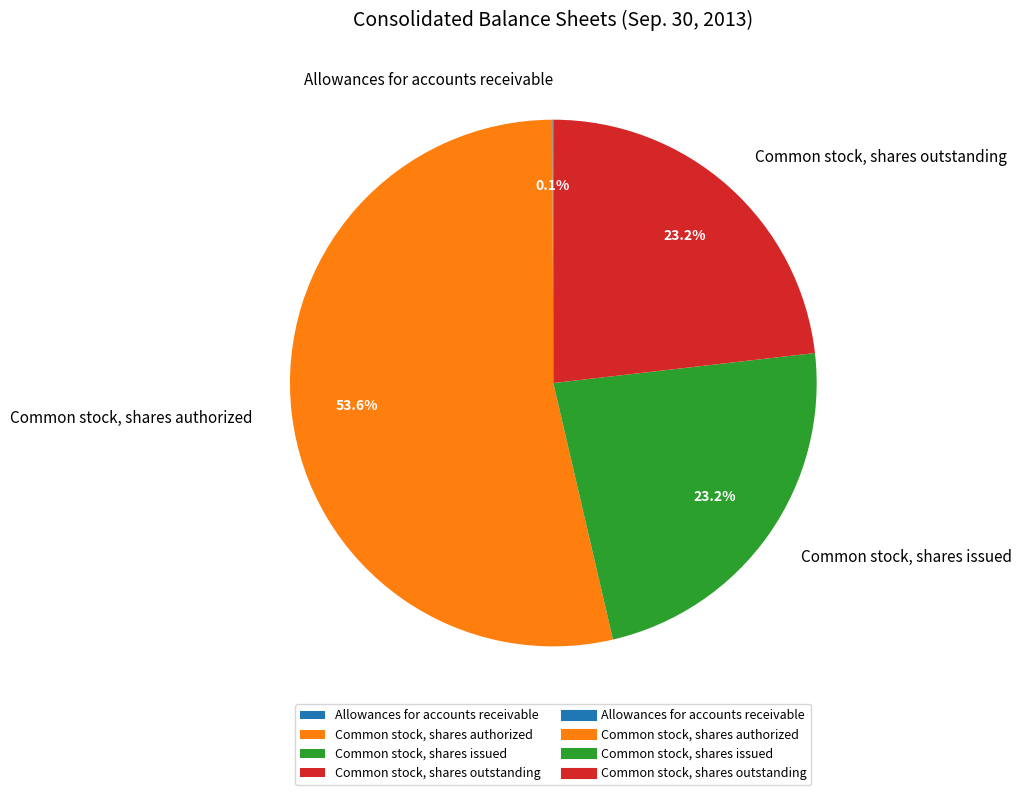

Does Common stock, shares authorized account for over 50% of the chart?

Yes